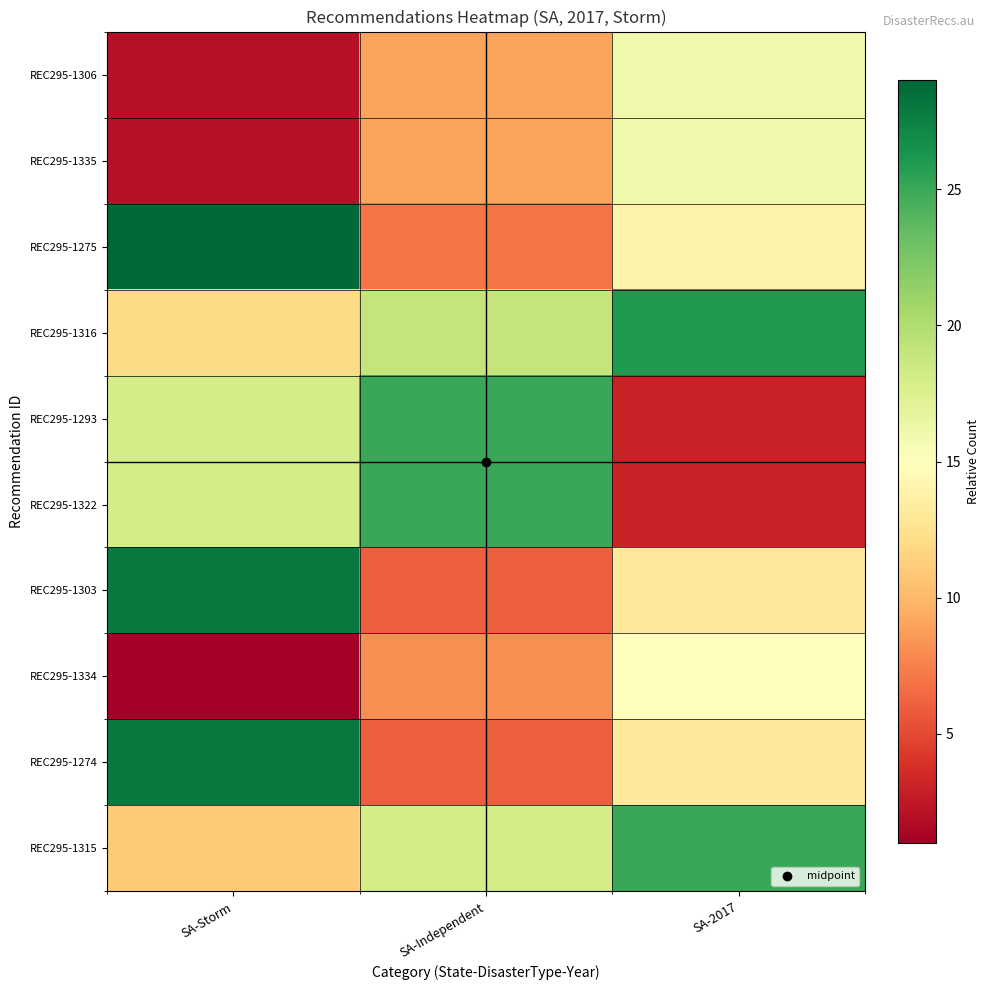

Reading left to right, transcribe all the data shown in this chart.

REC295-1306: SA-Storm=2	SA-Independent=9	SA-2017=16
REC295-1335: SA-Storm=2	SA-Independent=9	SA-2017=16
REC295-1275: SA-Storm=29	SA-Independent=7	SA-2017=14
REC295-1316: SA-Storm=12	SA-Independent=19	SA-2017=26
REC295-1293: SA-Storm=18	SA-Independent=25	SA-2017=3
REC295-1322: SA-Storm=18	SA-Independent=25	SA-2017=3
REC295-1303: SA-Storm=28	SA-Independent=6	SA-2017=13
REC295-1334: SA-Storm=1	SA-Independent=8	SA-2017=15
REC295-1274: SA-Storm=28	SA-Independent=6	SA-2017=13
REC295-1315: SA-Storm=11	SA-Independent=18	SA-2017=25